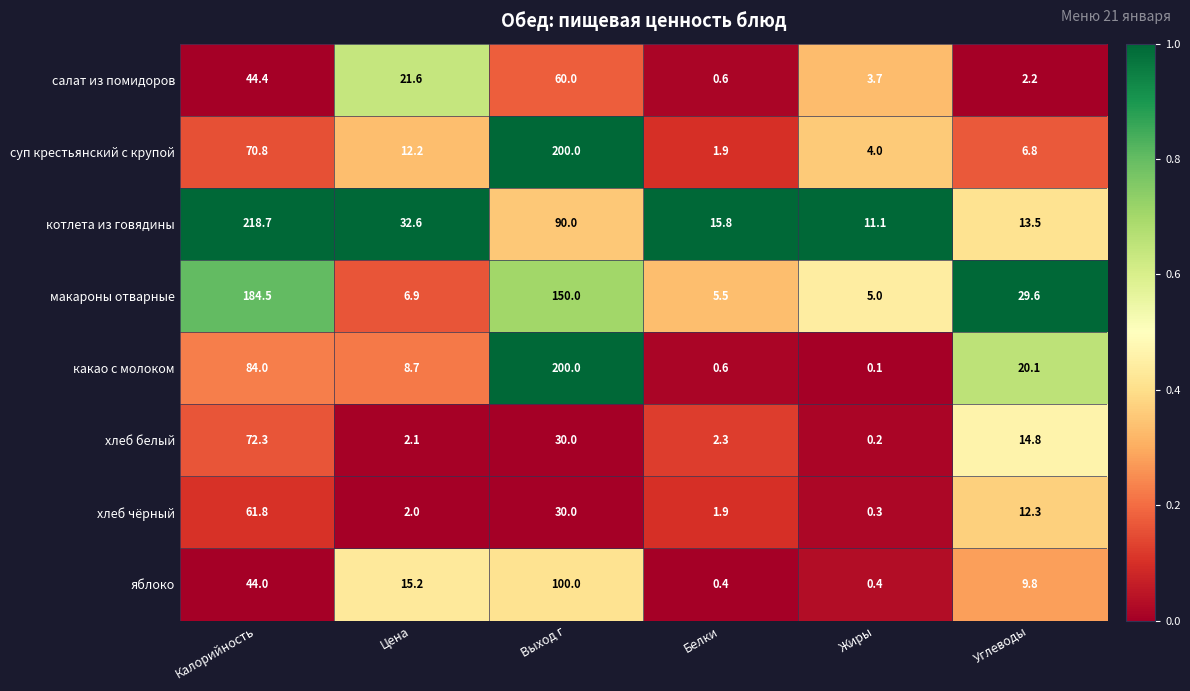

Rank the series at Калорийность from lowest to highest value.

яблоко, салат из помидоров, хлеб чёрный, суп крестьянский с крупой, хлеб белый, какао с молоком, макароны отварные, котлета из говядины